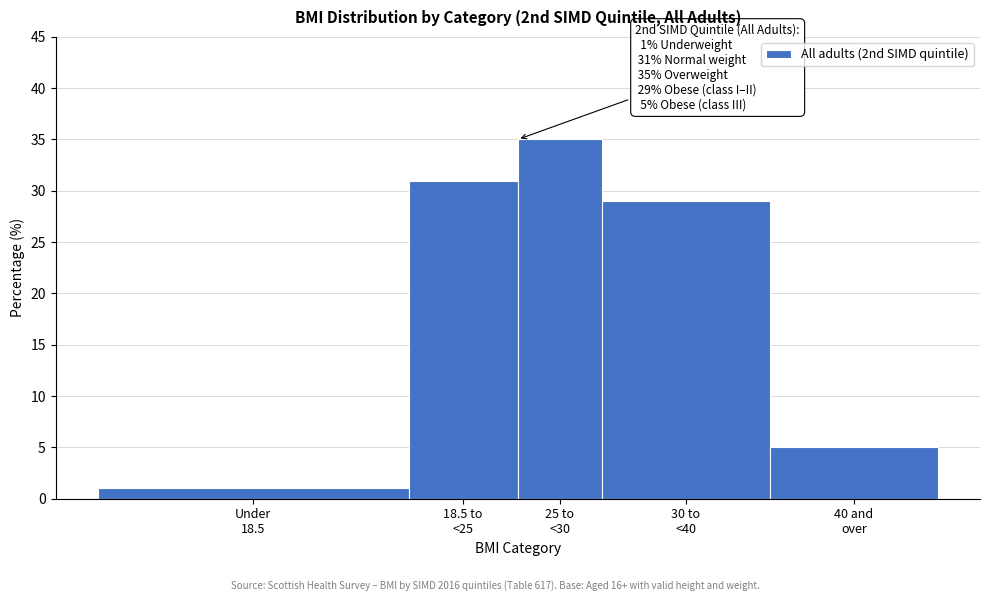

Reading right to left, extract all data points from this chart.

5	29	35	31	1